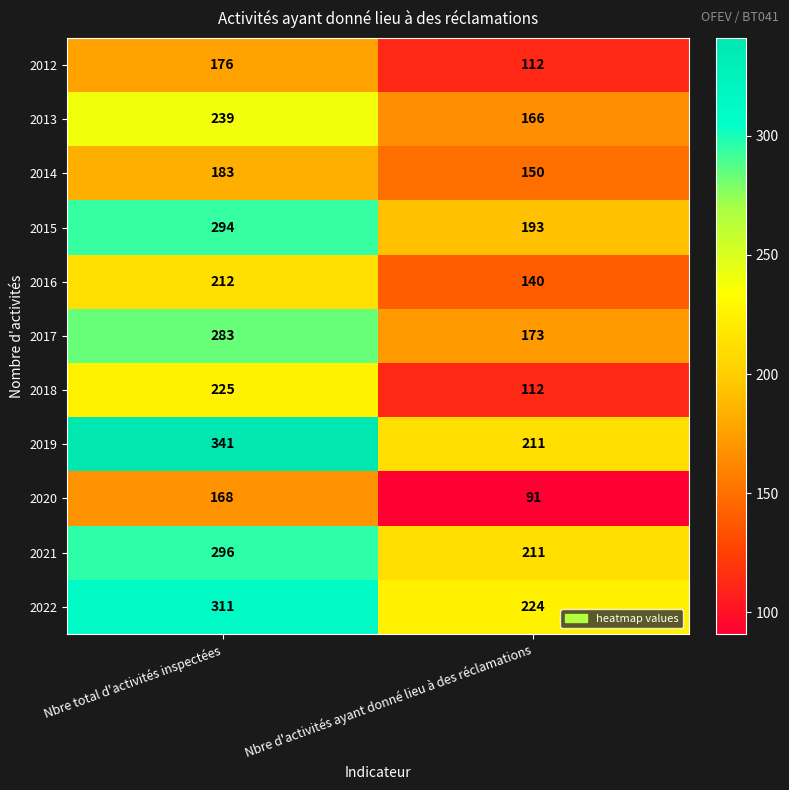

What is the difference between the highest and lowest values at Nbre total d'activités inspectées?

173